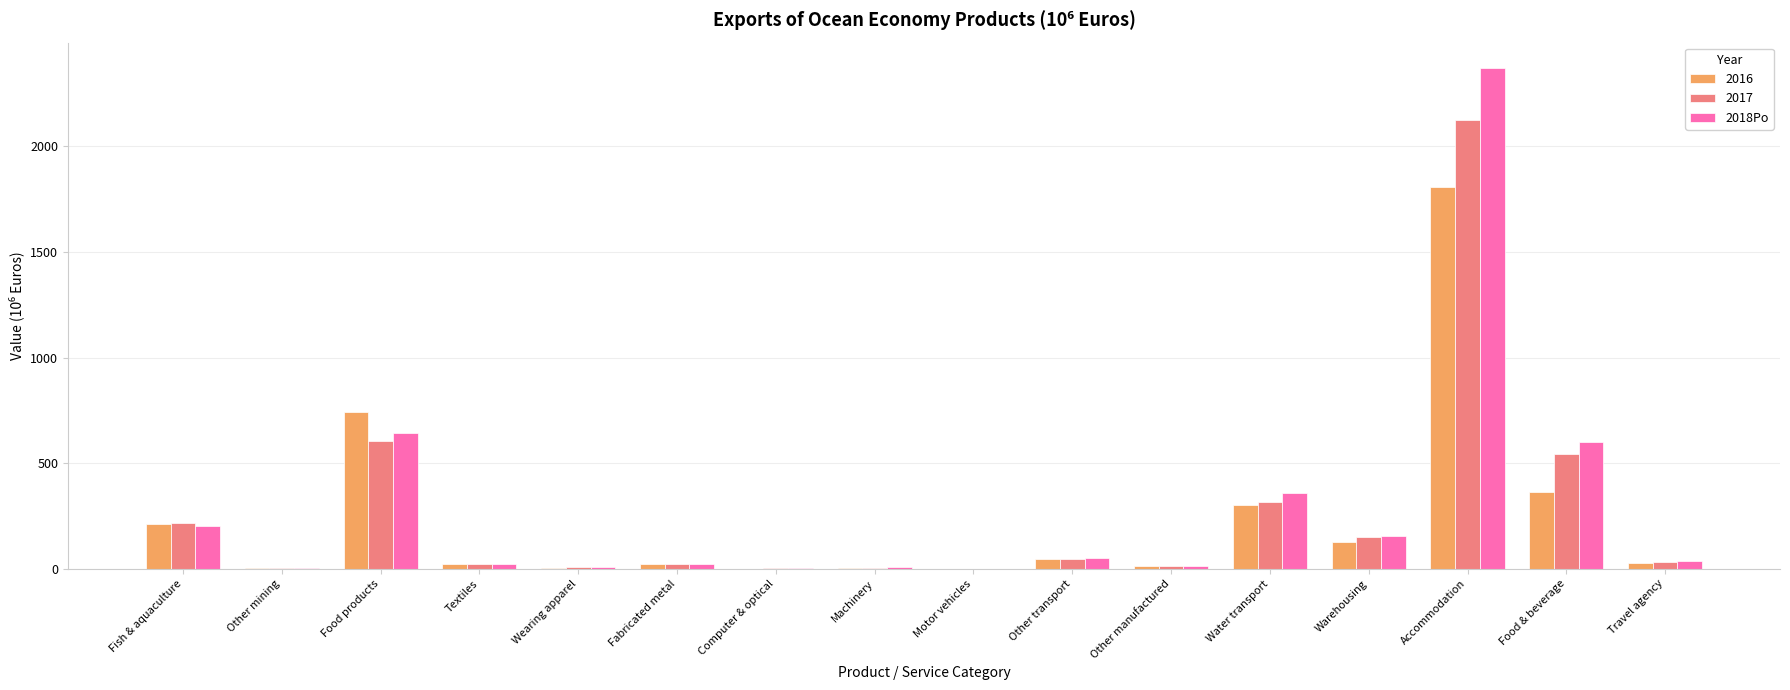

Count the number of categories in the chart.

16